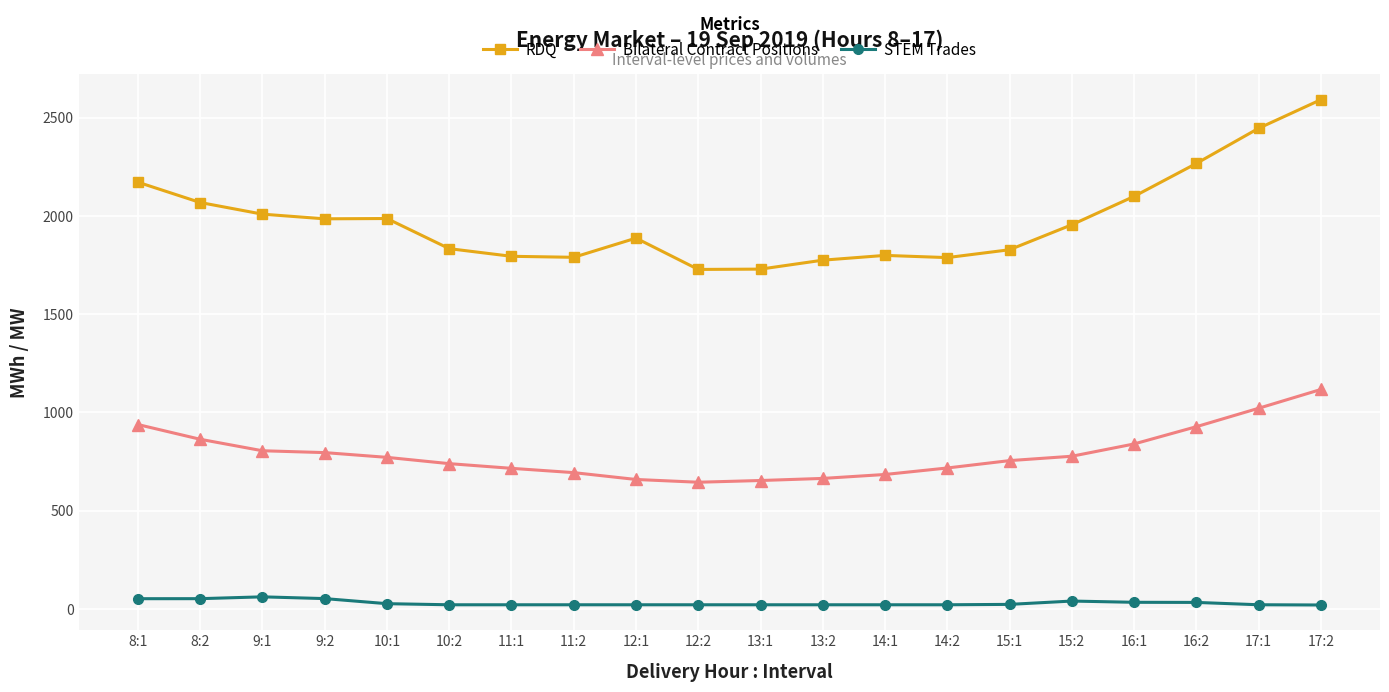

List the series in order of their peak value, lowest first.

STEM Trades, Bilateral Contract Positions, RDQ